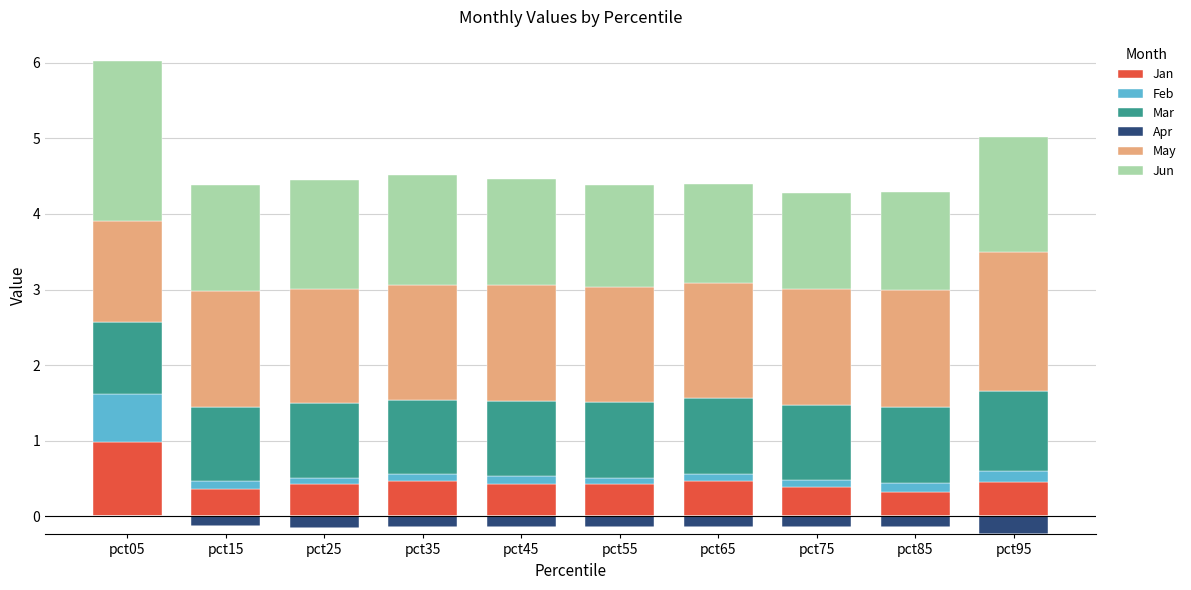

What is the value of the Feb bar at the 10th from the left?

0.1